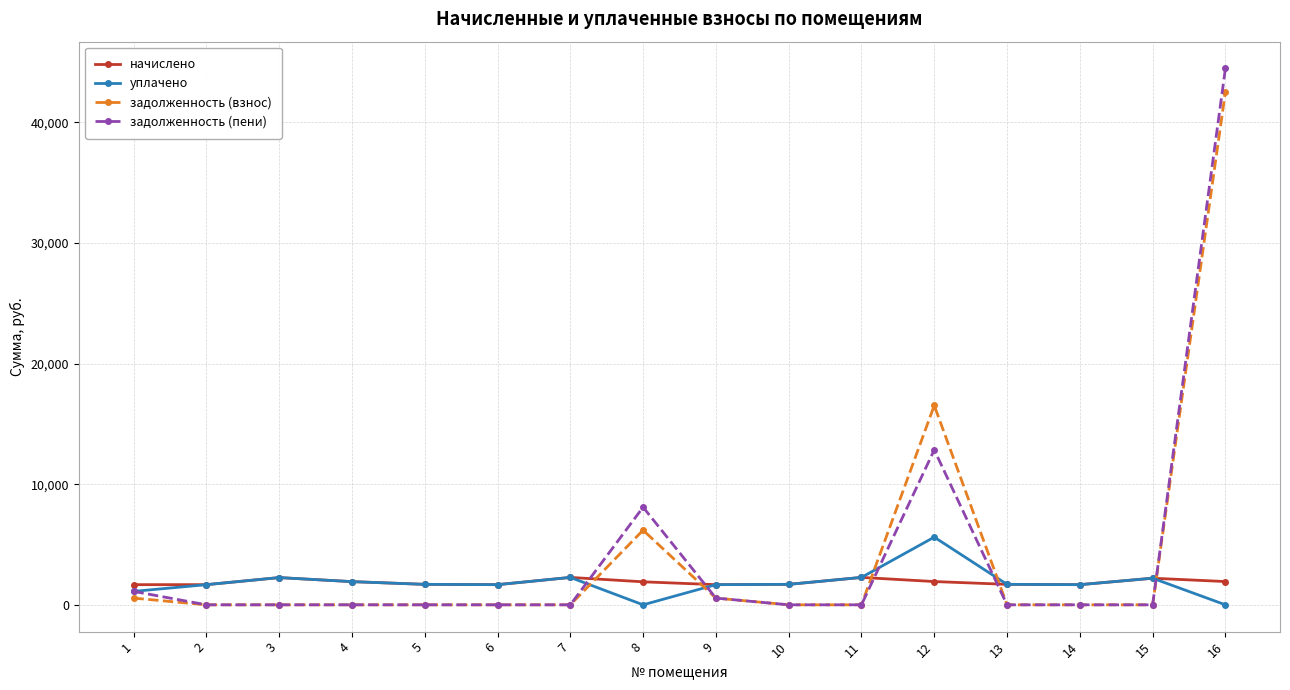

At which category does the chart reach its peak across all series?

16